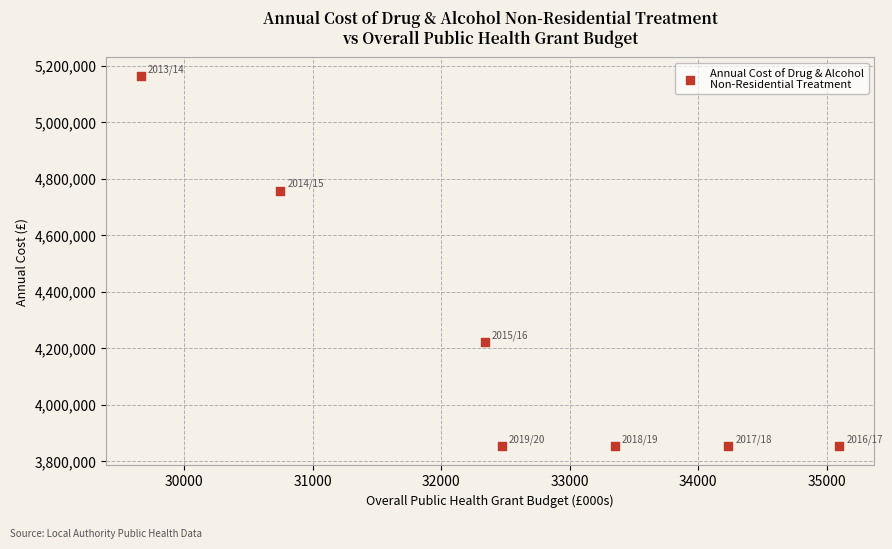

What is the range of X values (max minus min)?

5435